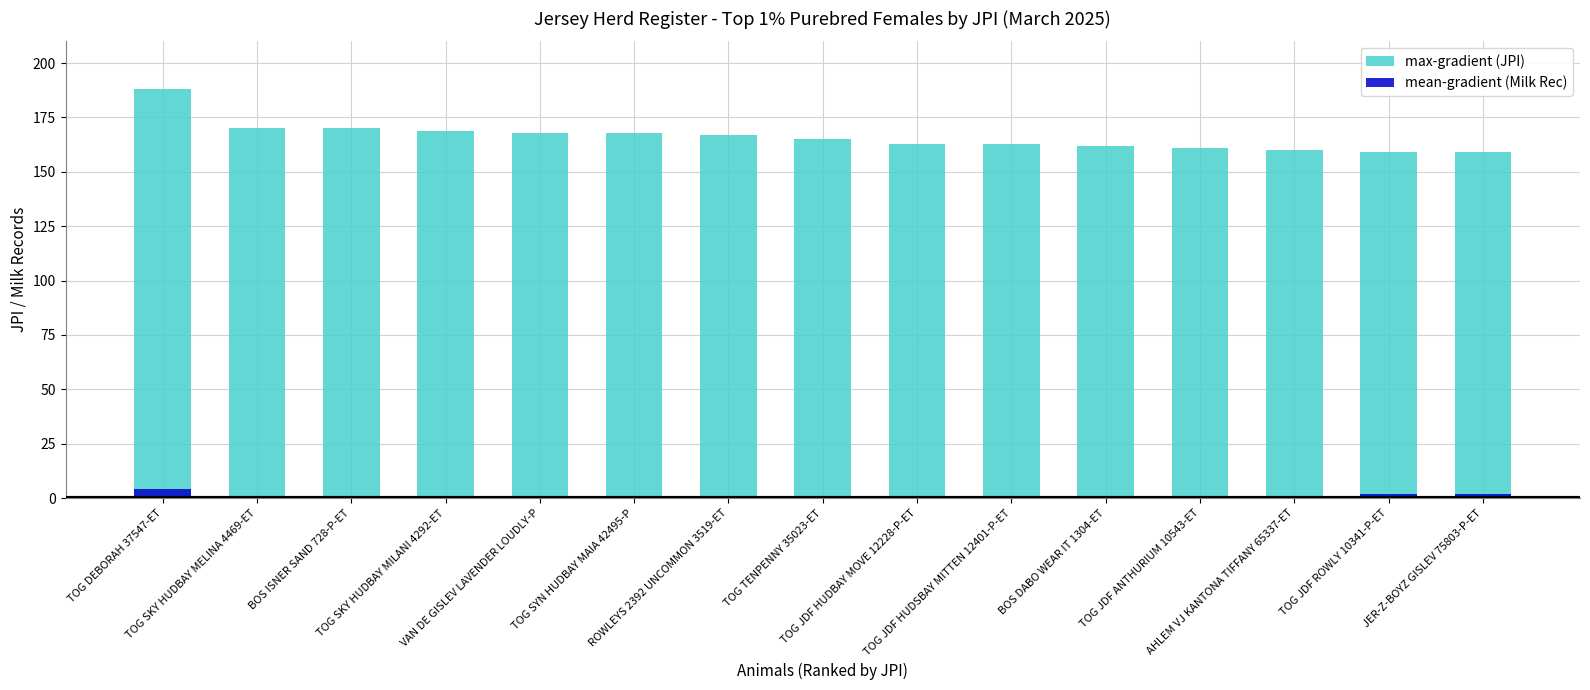

What position from the left is BOS DABO WEAR IT 1304-ET?

11